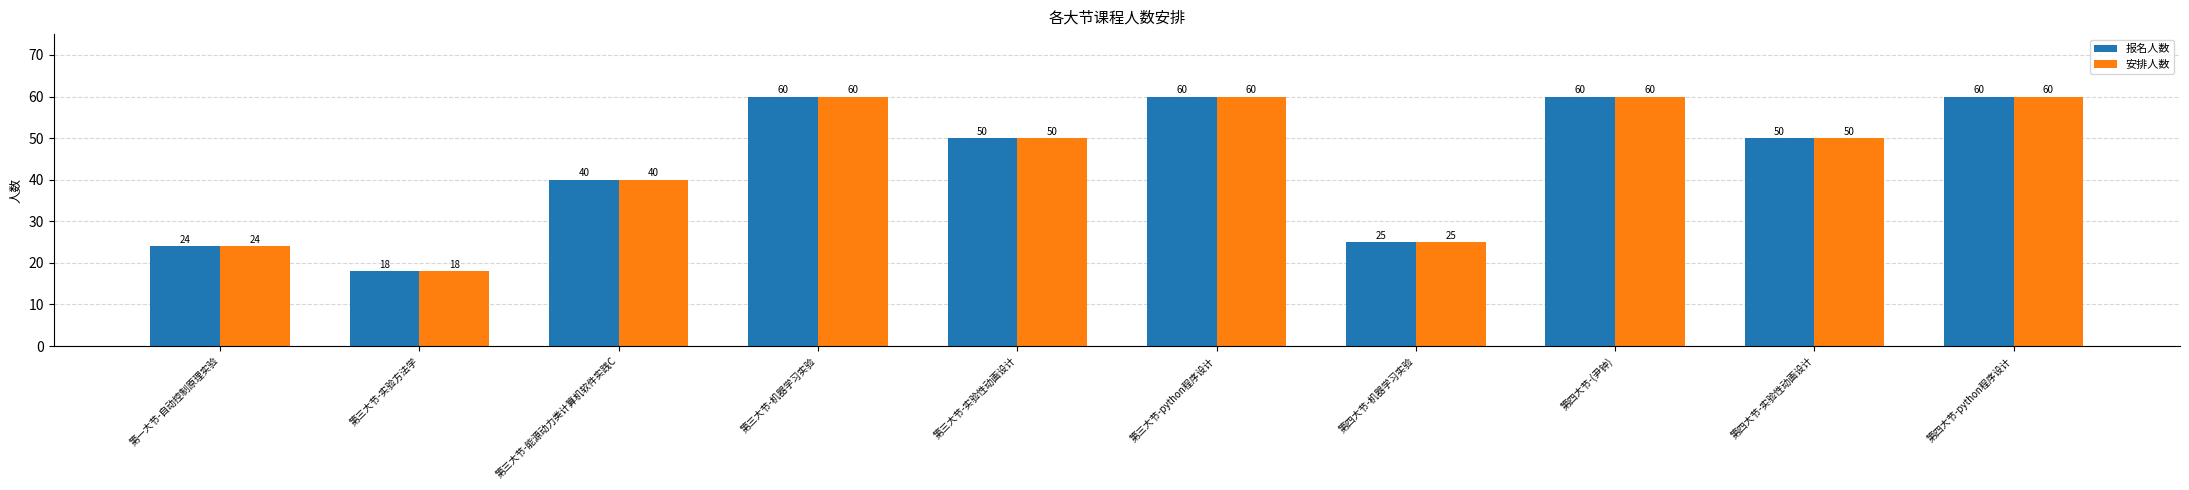

How many groups of bars are there?

10